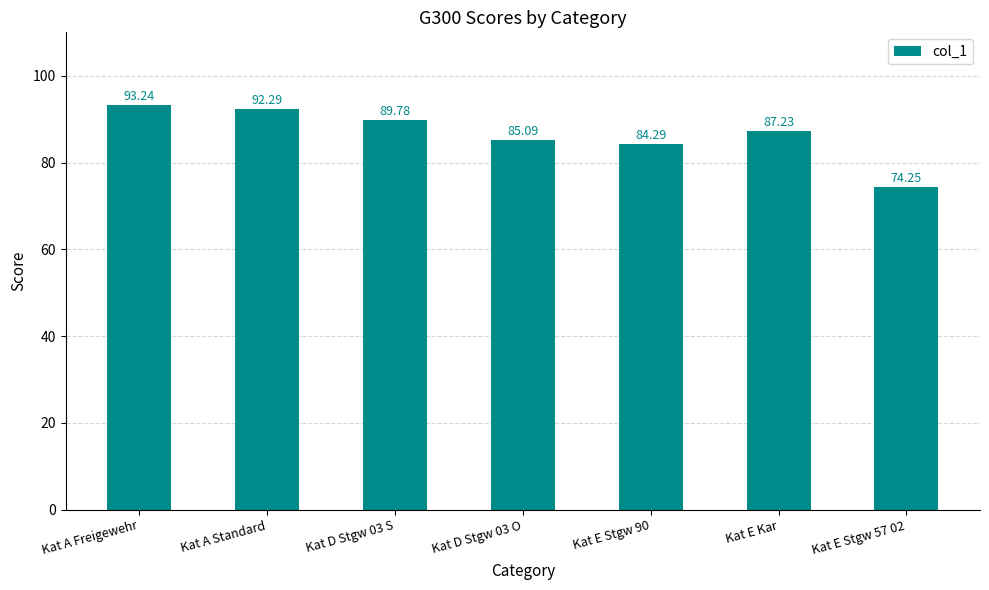

List the labels in order of value, smallest first.

Kat E Stgw 57 02, Kat E Stgw 90, Kat D Stgw 03 O, Kat E Kar, Kat D Stgw 03 S, Kat A Standard, Kat A Freigewehr